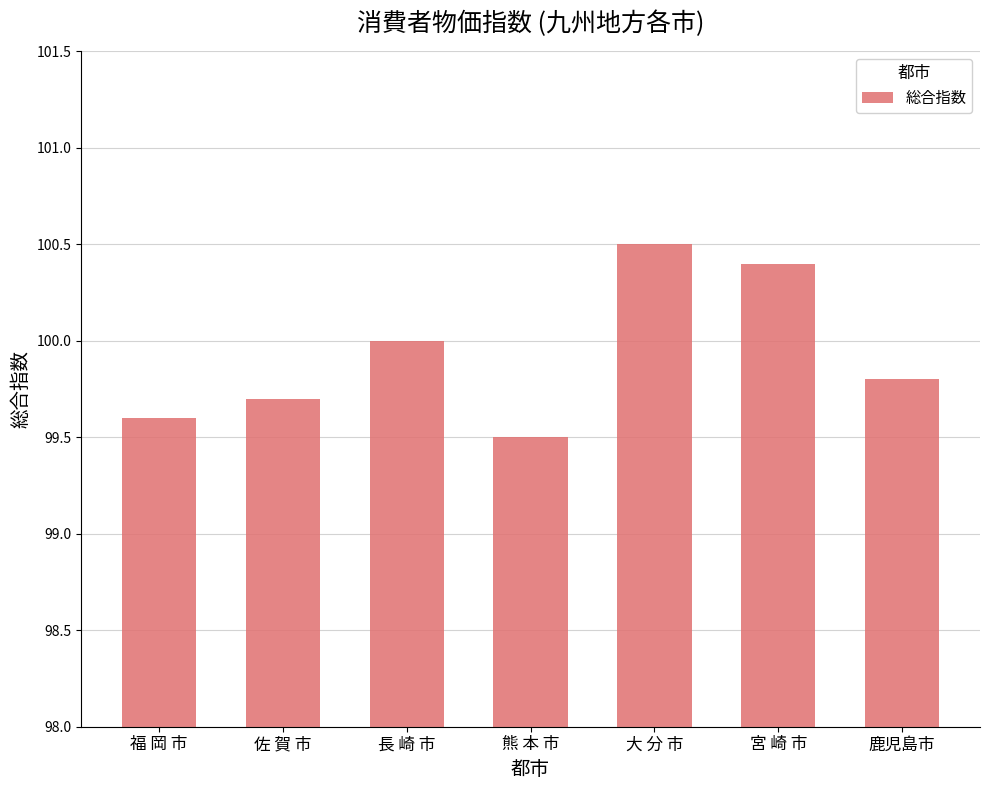

Reading left to right, list all the values displayed in this chart.

99.6	99.7	100.0	99.5	100.5	100.4	99.8